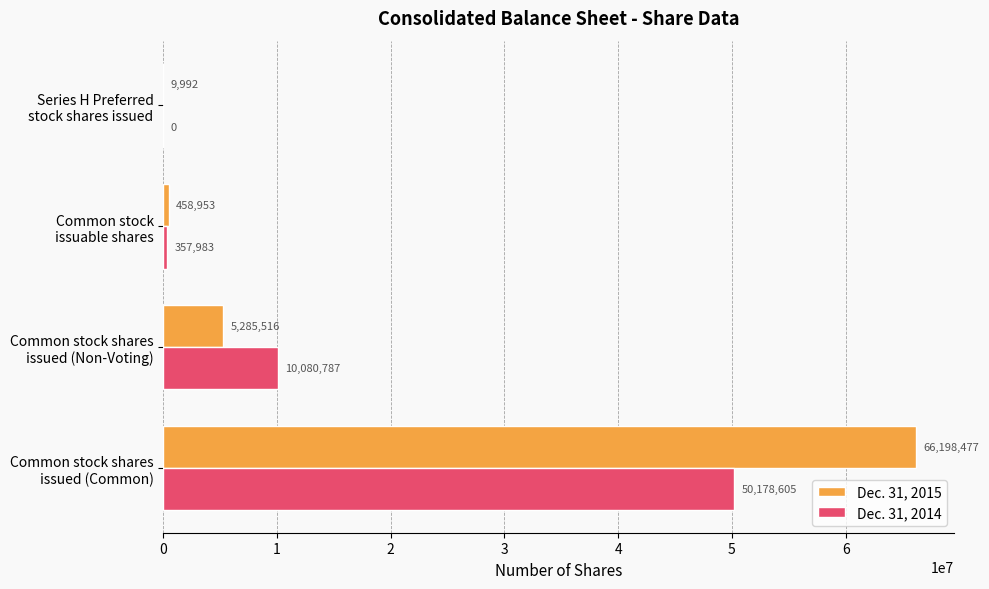

Which series has the largest total across all categories?

Dec. 31, 2015